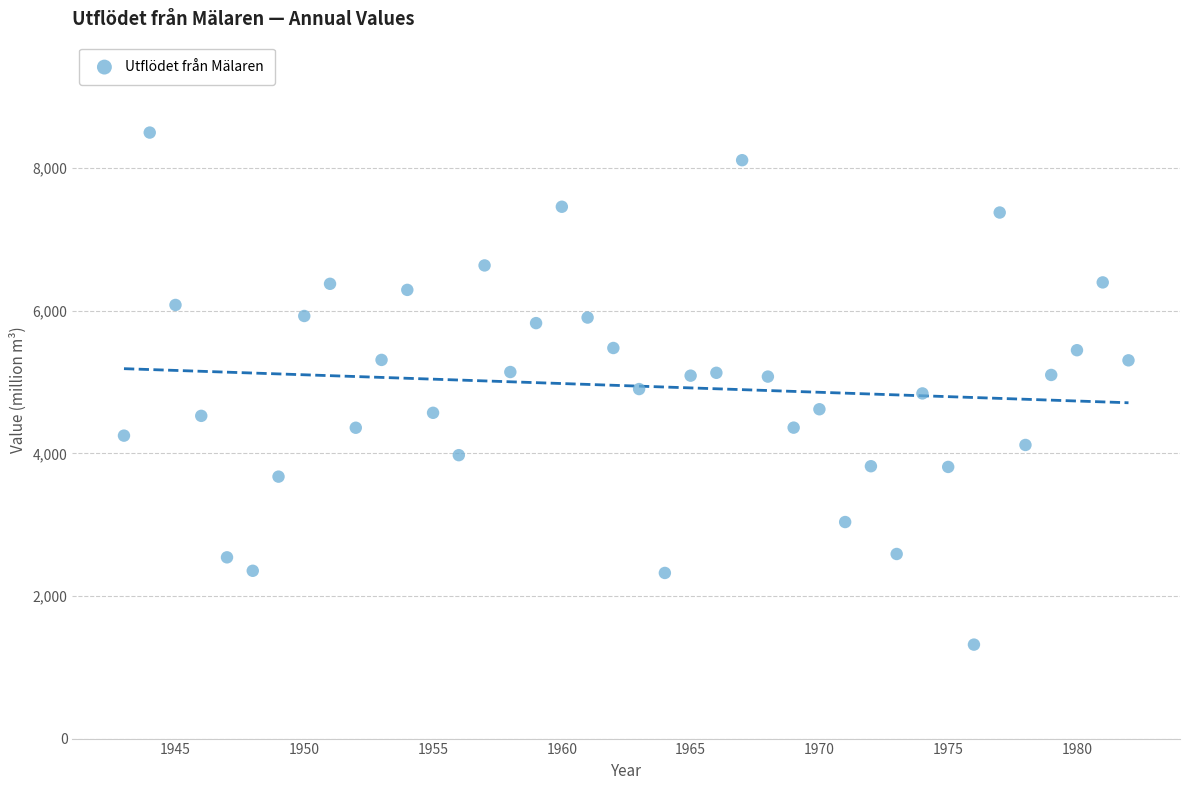

What is the range of Y values (max minus min)?

7181.4